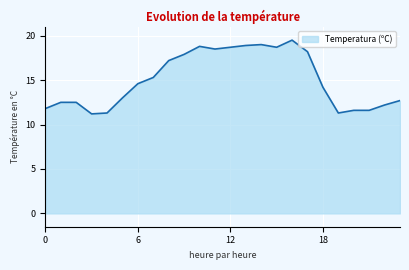

What is the difference between the maximum and minimum values?

8.3